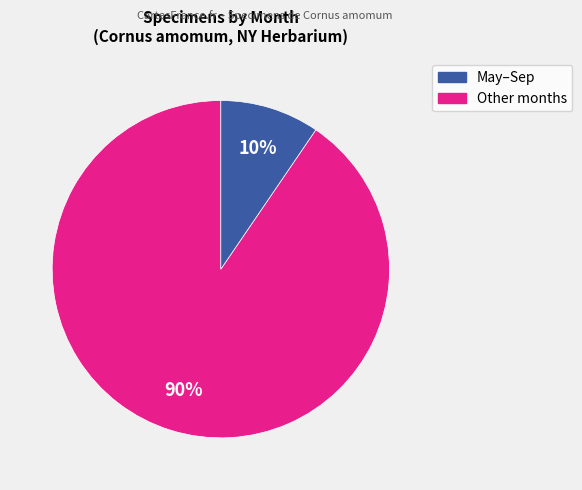

Is there any slice that represents more than half of the pie?

Yes